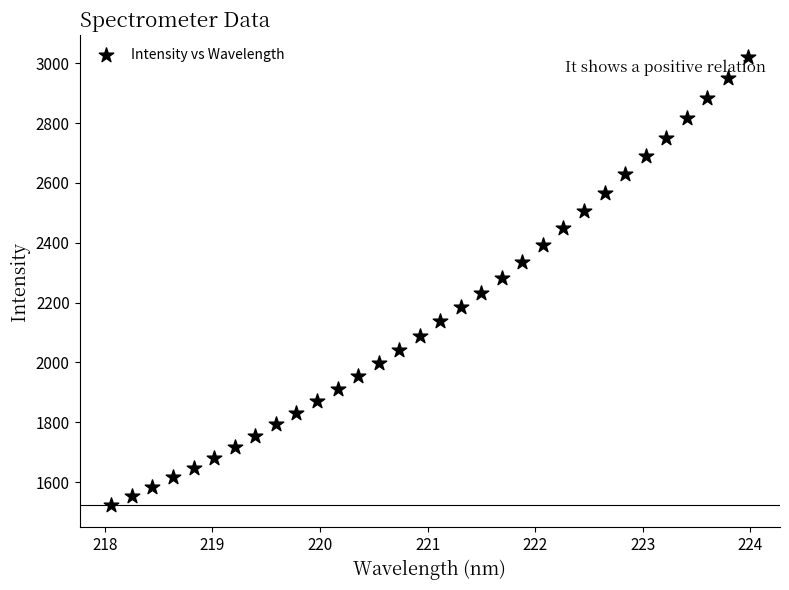

What is the range of X values (max minus min)?

5.9